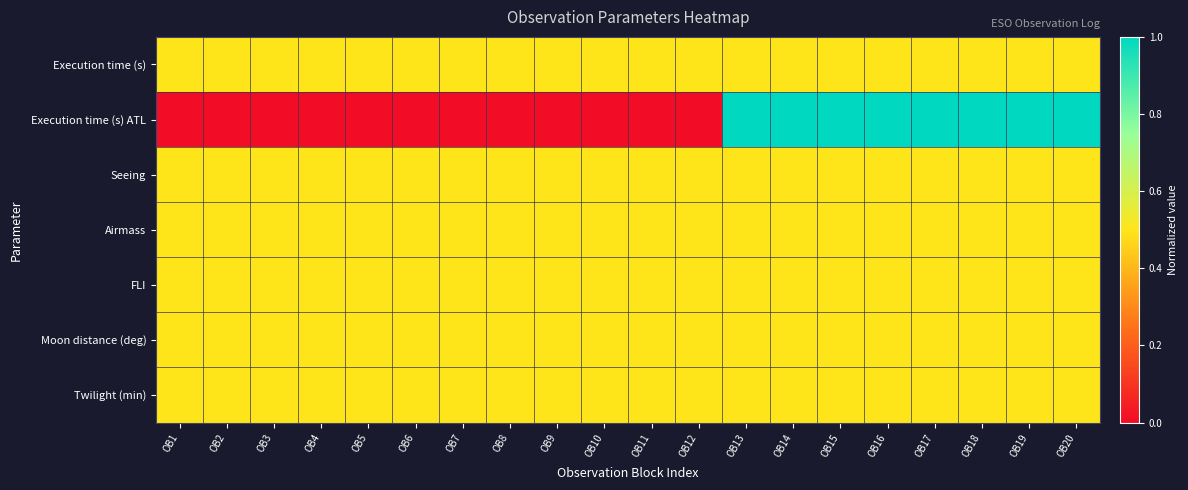

What is the difference between the highest and lowest values at OB8?

0.5